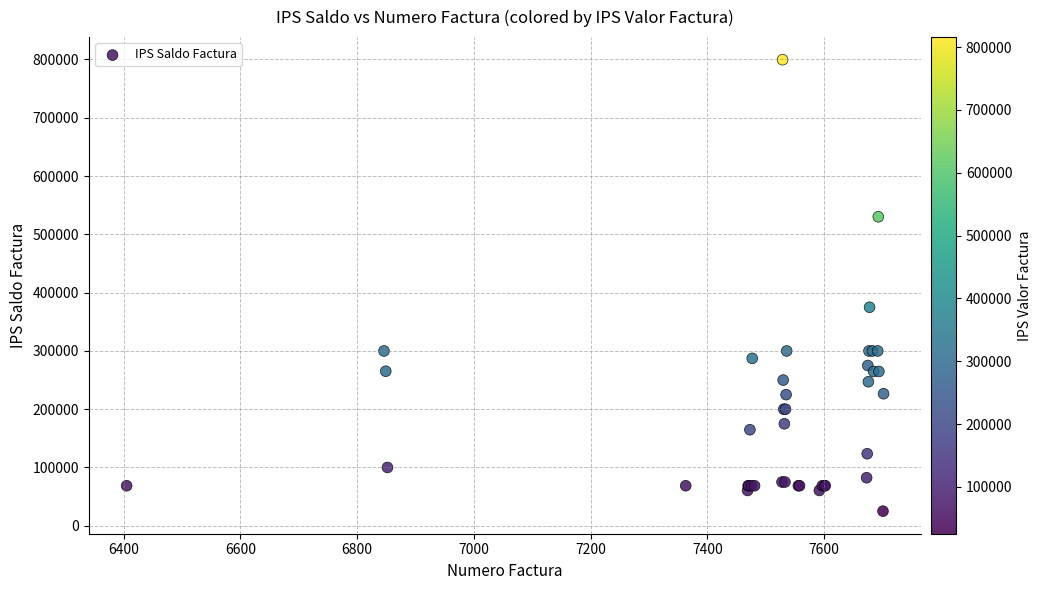

What Y value in the scatter plot is closest to 412335?

374850